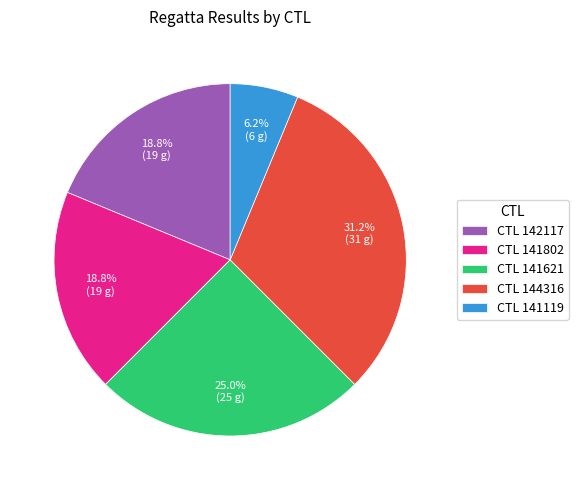

Do CTL 142117 and CTL 141119 together represent more than half of the pie?

No